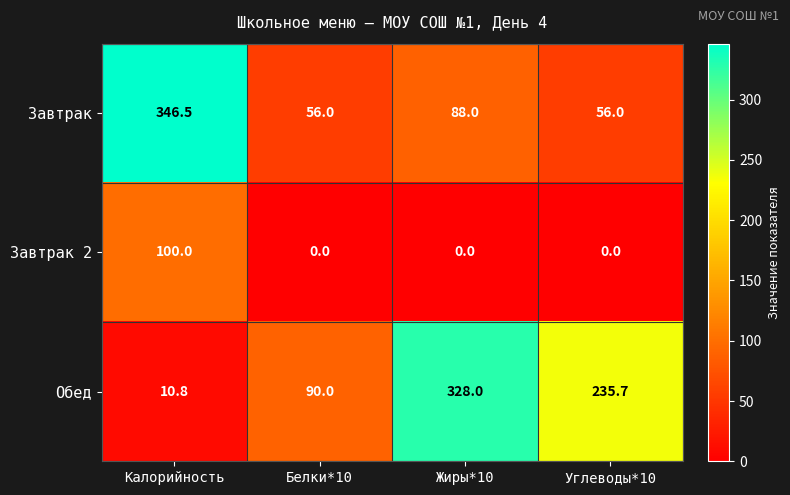

At which category does the chart reach its peak across all series?

Калорийность